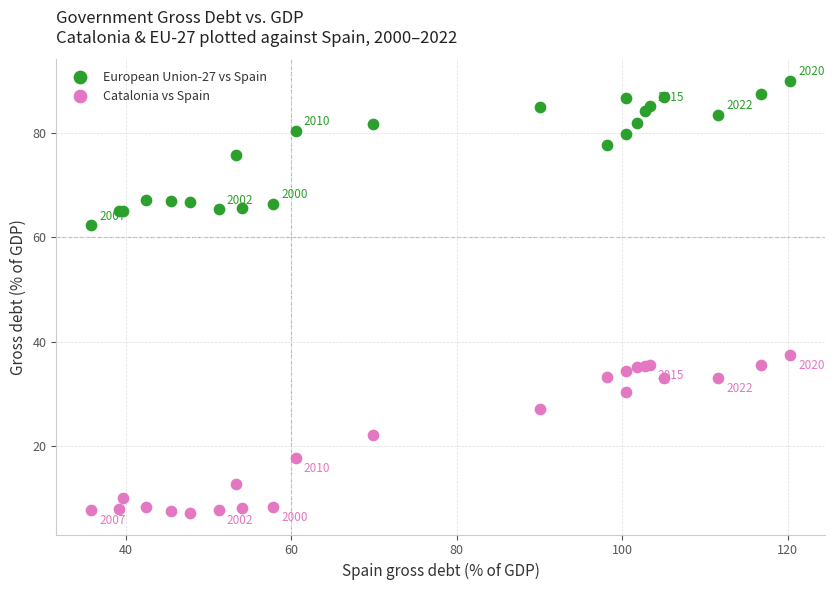

Across all series, what Y value is closest to 48?

37.4